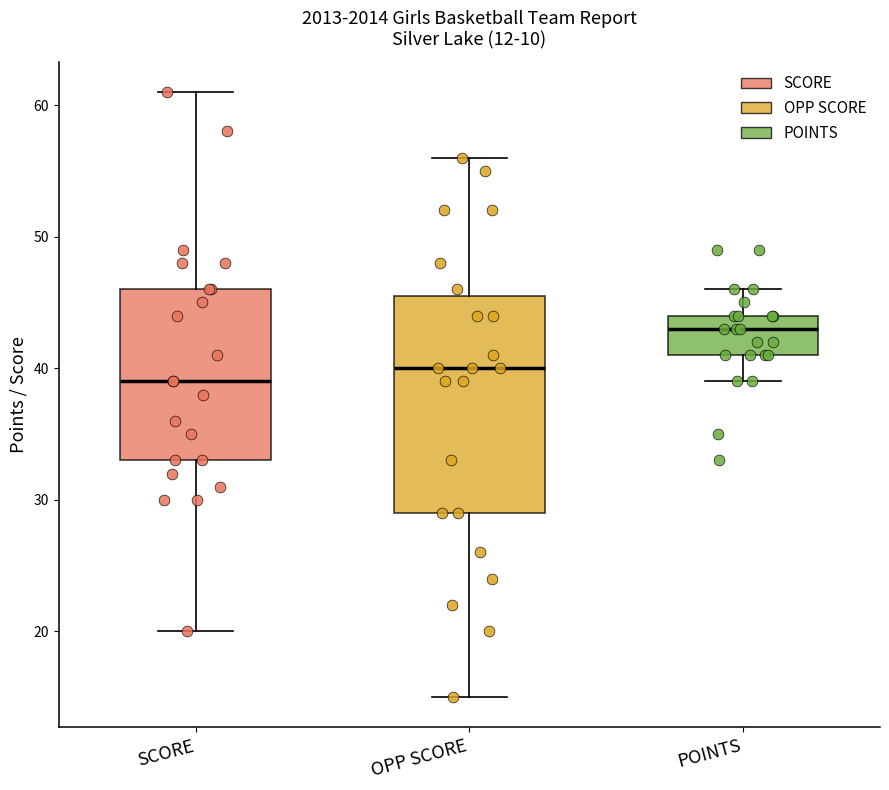

Where is the lower edge of the box for POINTS on the y-axis? The values are not printed on the chart, so give them approximately, as read against the axis.

41